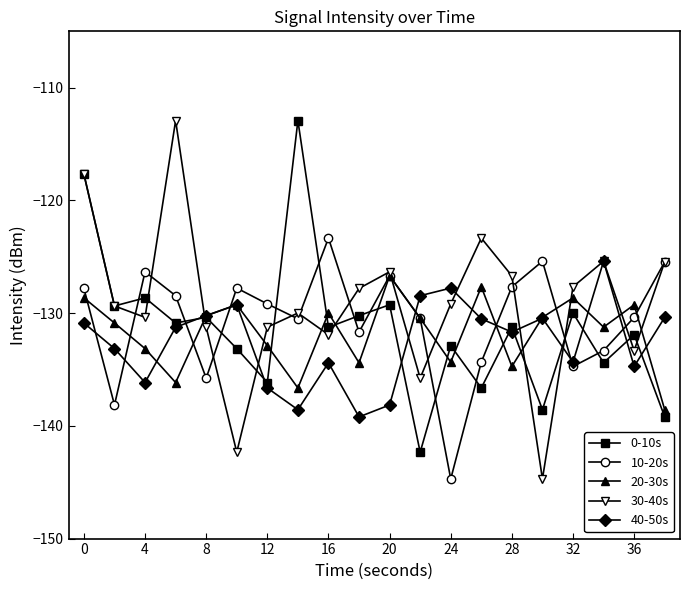

What is the value of the 40-50s point at the 9th from the left?

-134.4